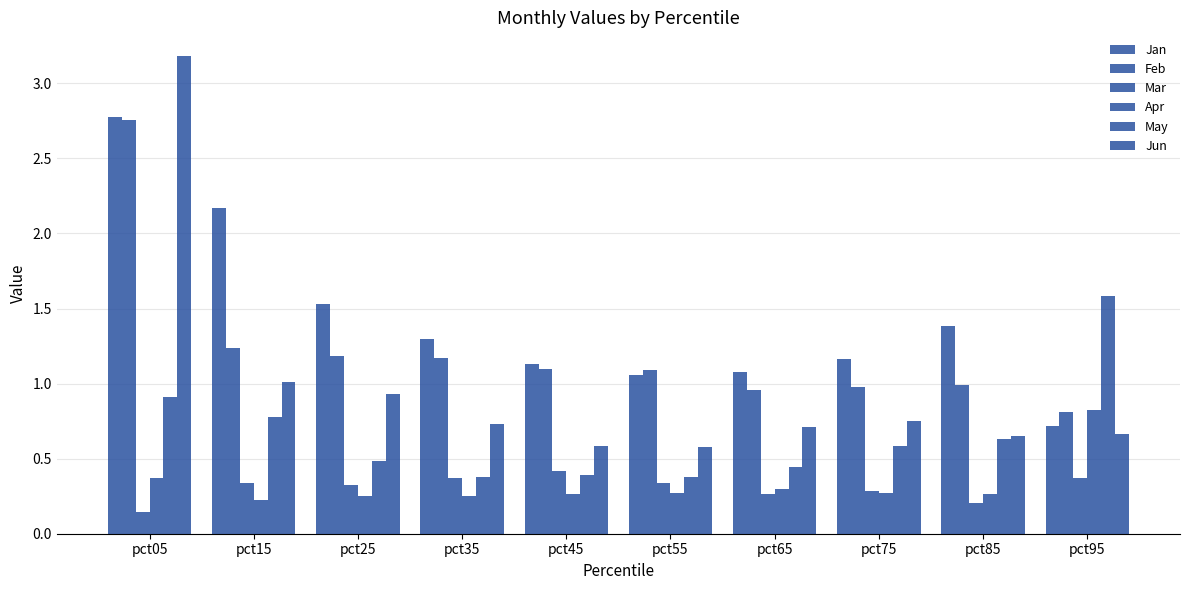

Is the value of May at pct15 greater than the value of Mar at pct35?

Yes